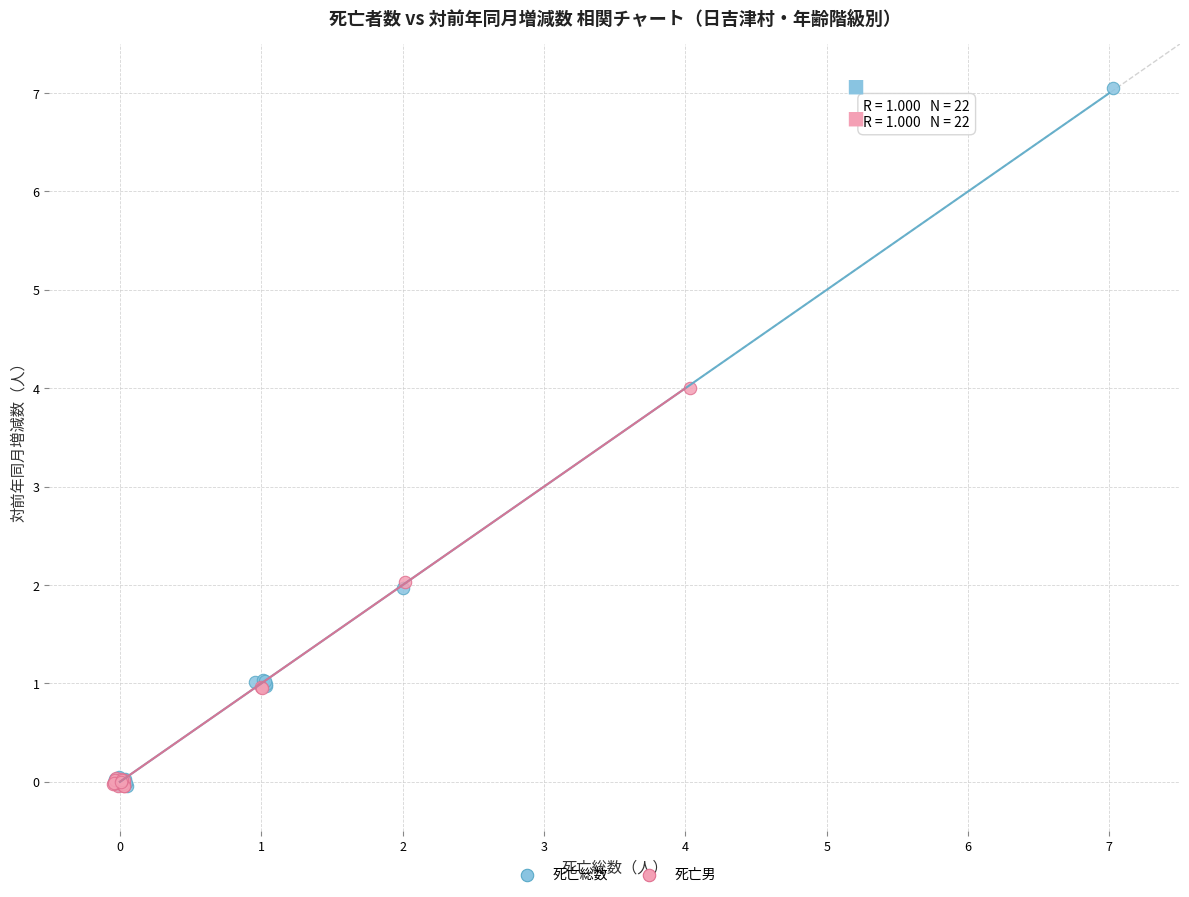

Which series reaches the maximum Y coordinate?

死亡総数